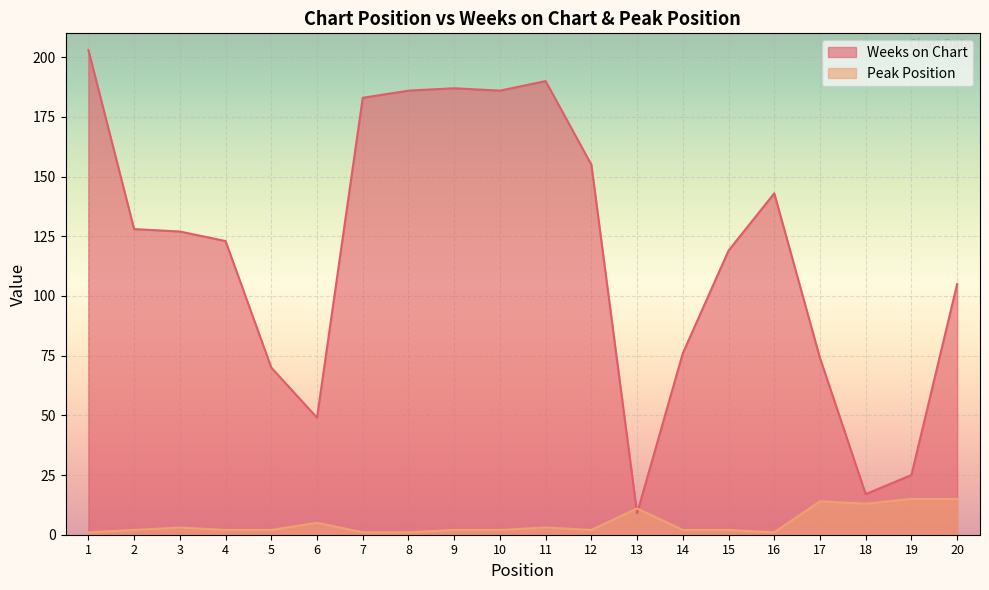

Where is the first local maximum for Weeks on Chart?

9